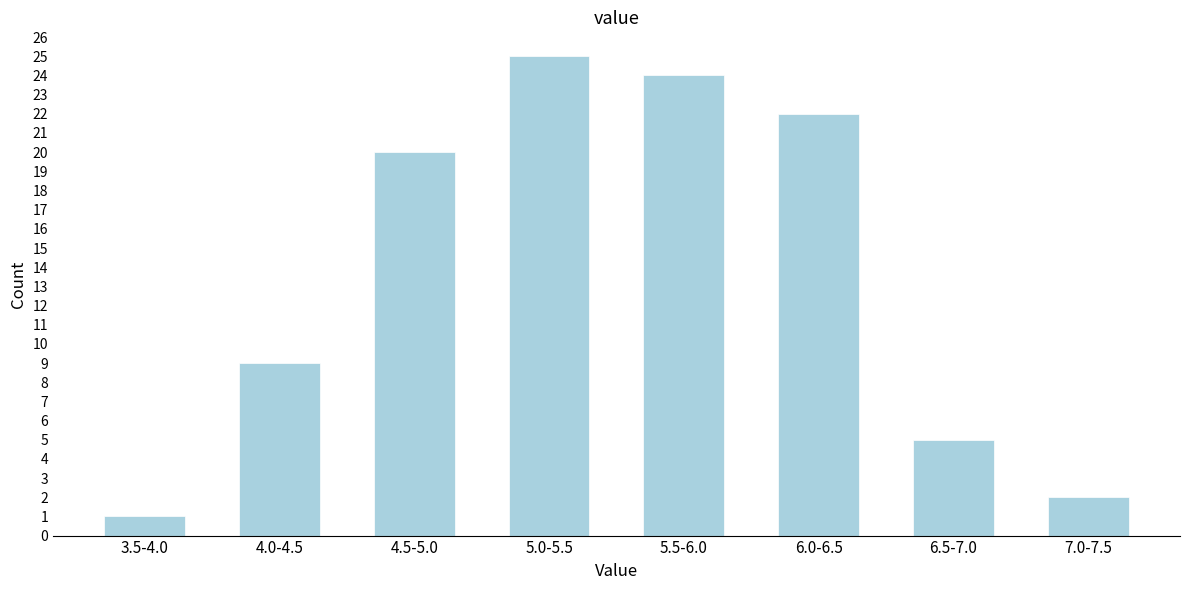

Reading left to right, list all the values displayed in this chart.

3.5-4.0=1	4.0-4.5=9	4.5-5.0=20	5.0-5.5=25	5.5-6.0=24	6.0-6.5=22	6.5-7.0=5	7.0-7.5=2